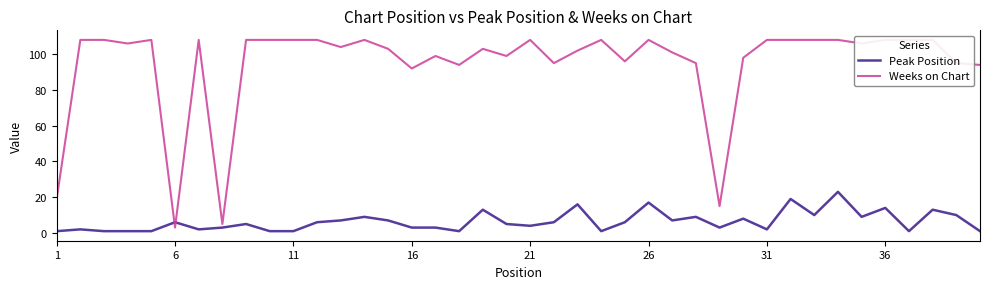

Is this an area chart (filled region under the line)?

No